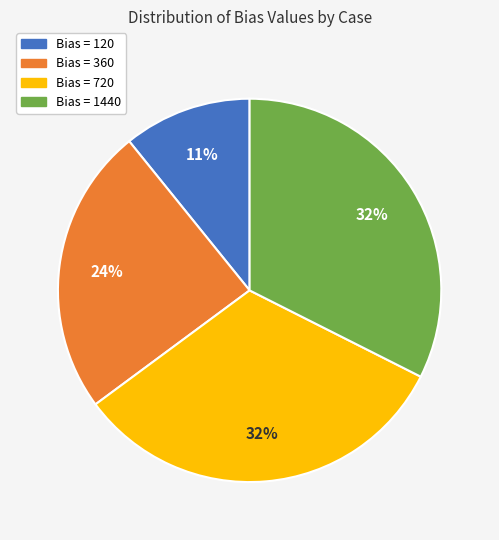

What is the smallest slice in the pie chart?

Bias = 120